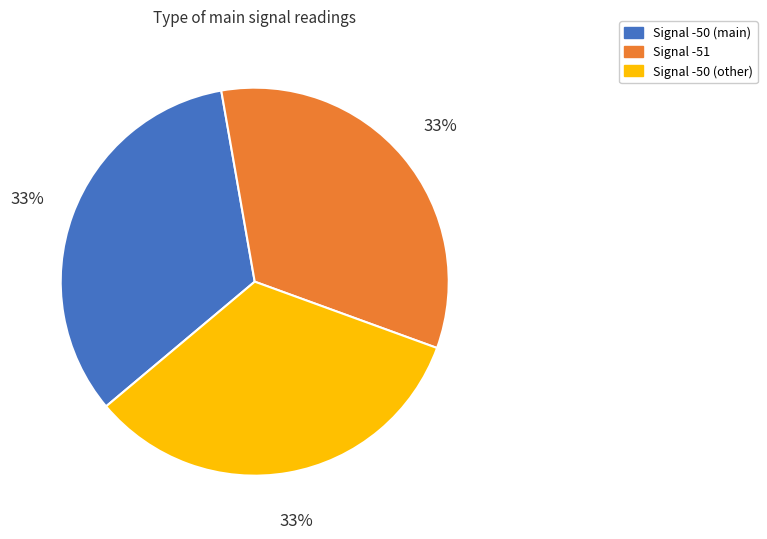

Is the sum of Signal -51 and Signal -50 (other) greater than half?

Yes